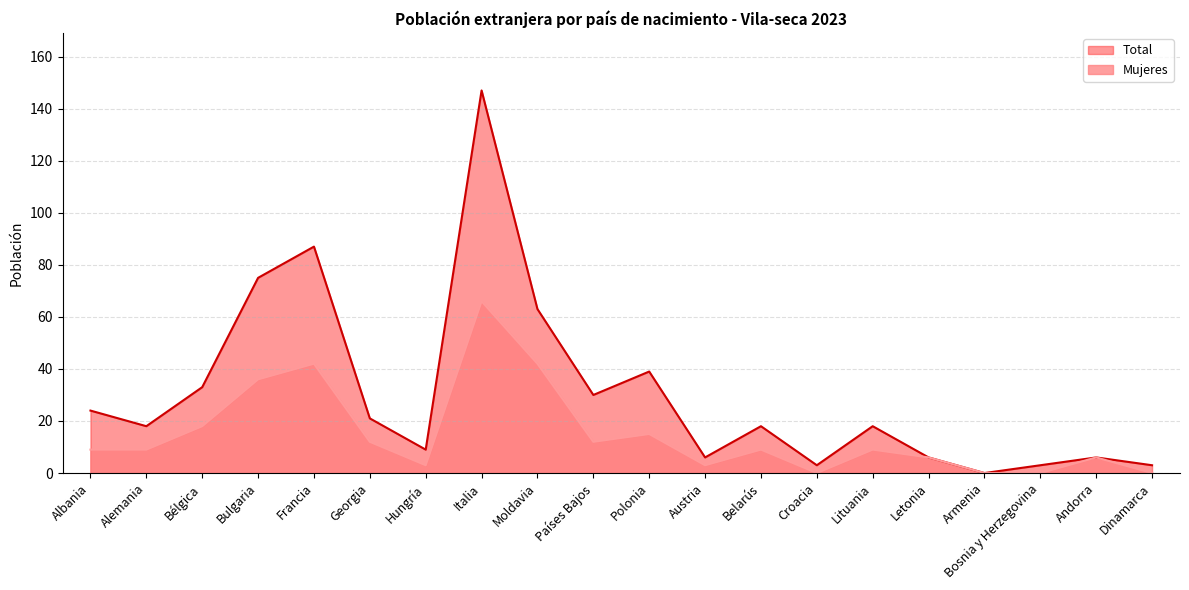

How many interior local valleys does the Mujeres series have?

4